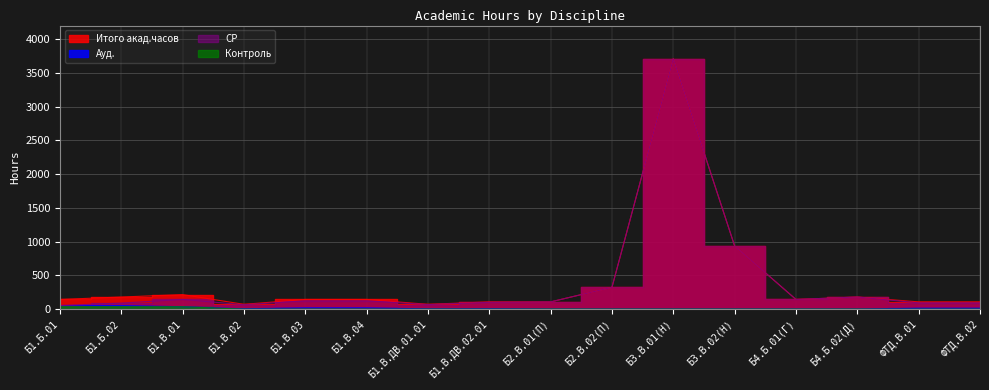

How many lines are shown in the chart?

4